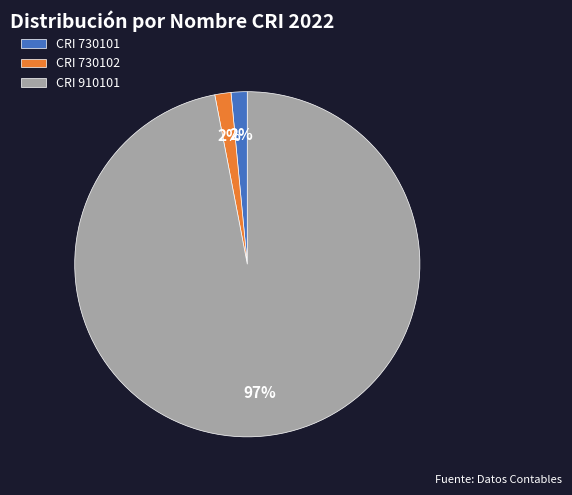

How many segments does this pie chart have?

3